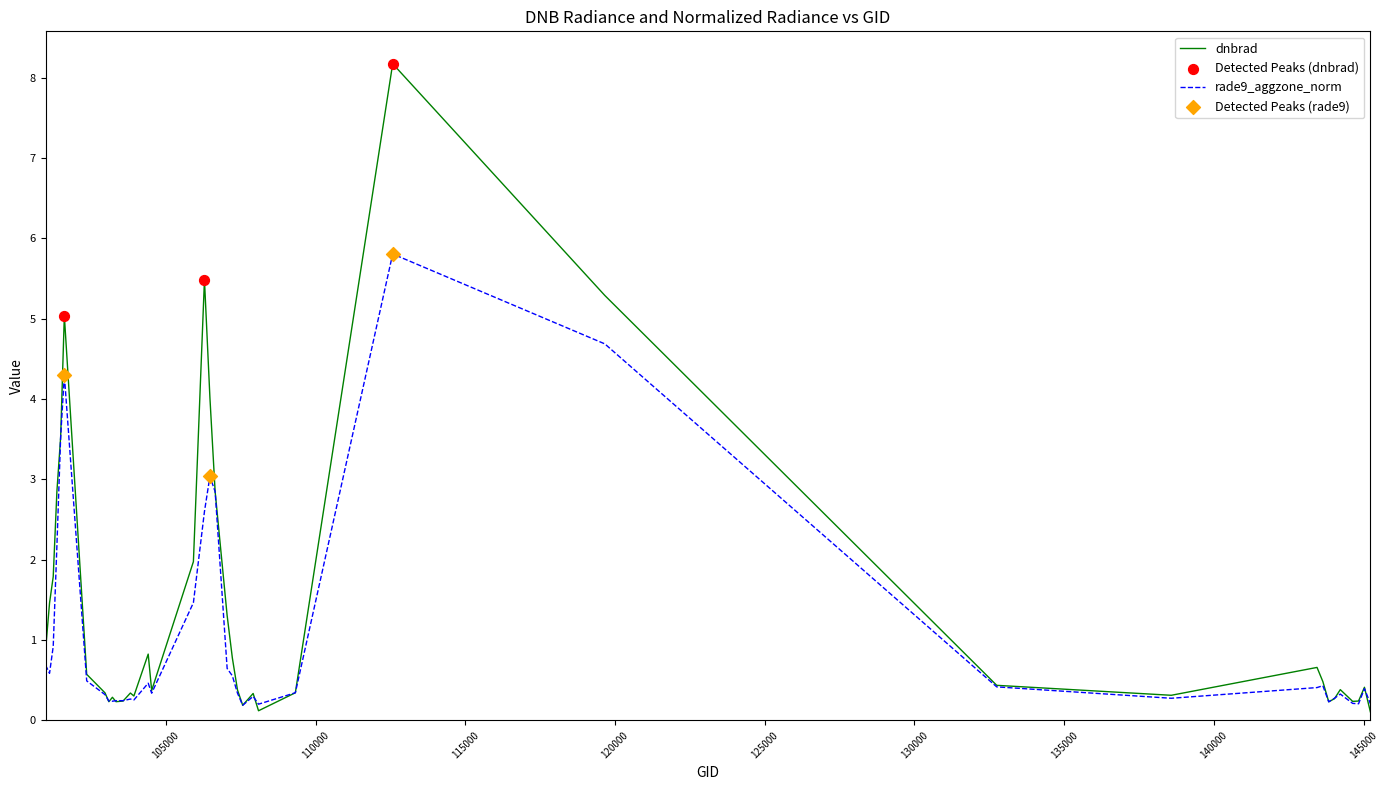

Which series has the widest spread of values?

dnbrad